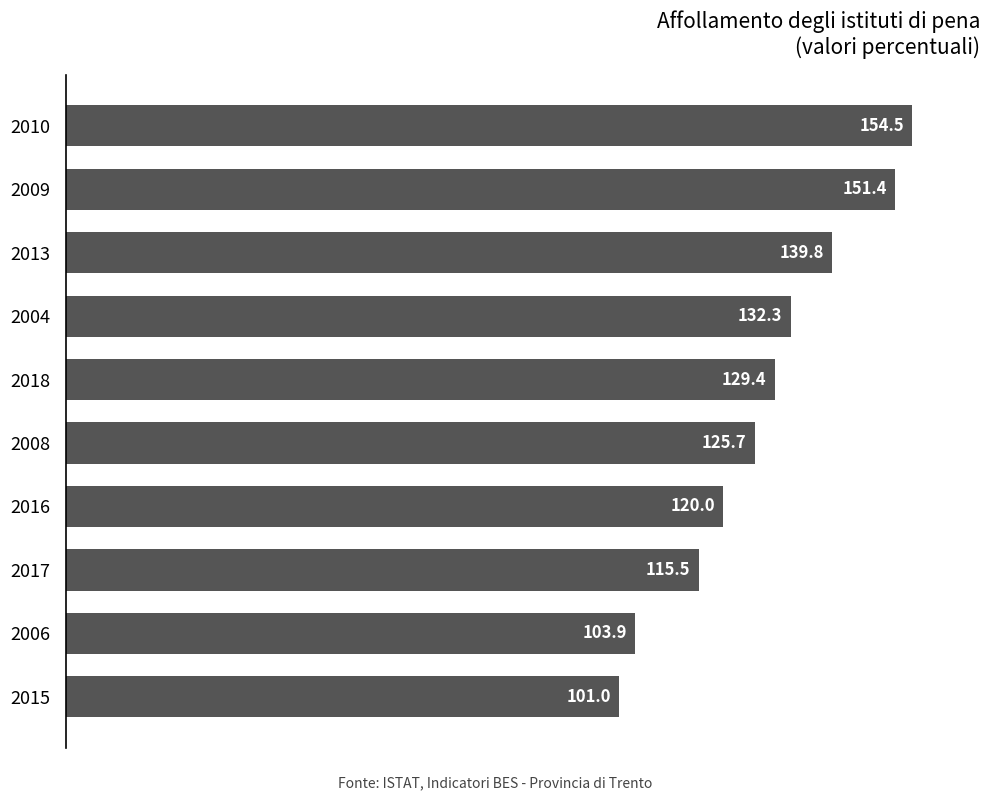

True or false: the data shows 115.5 at 2017.

True